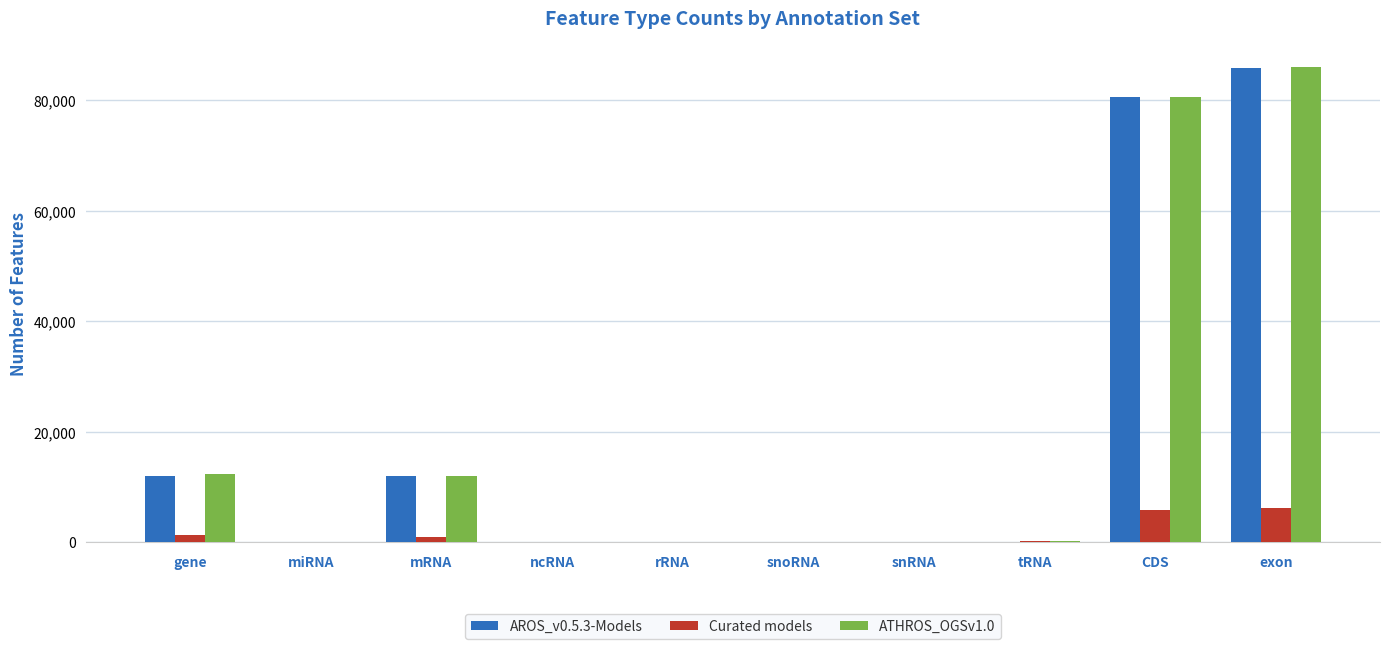

What is the greatest value displayed?

85981